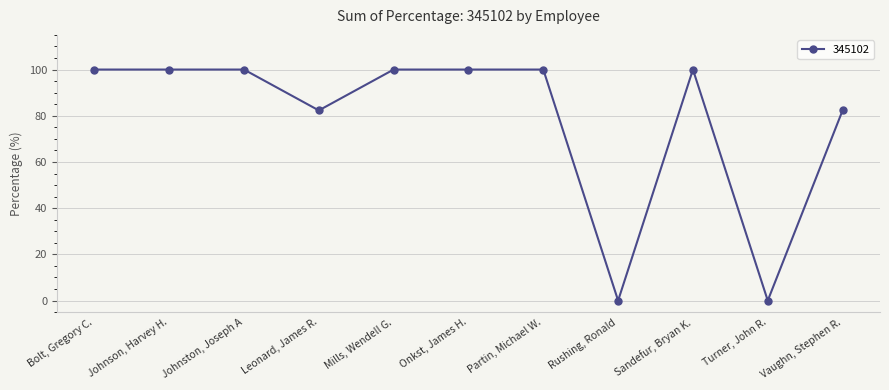

What value does the data have at Mills, Wendell G.?

100.0